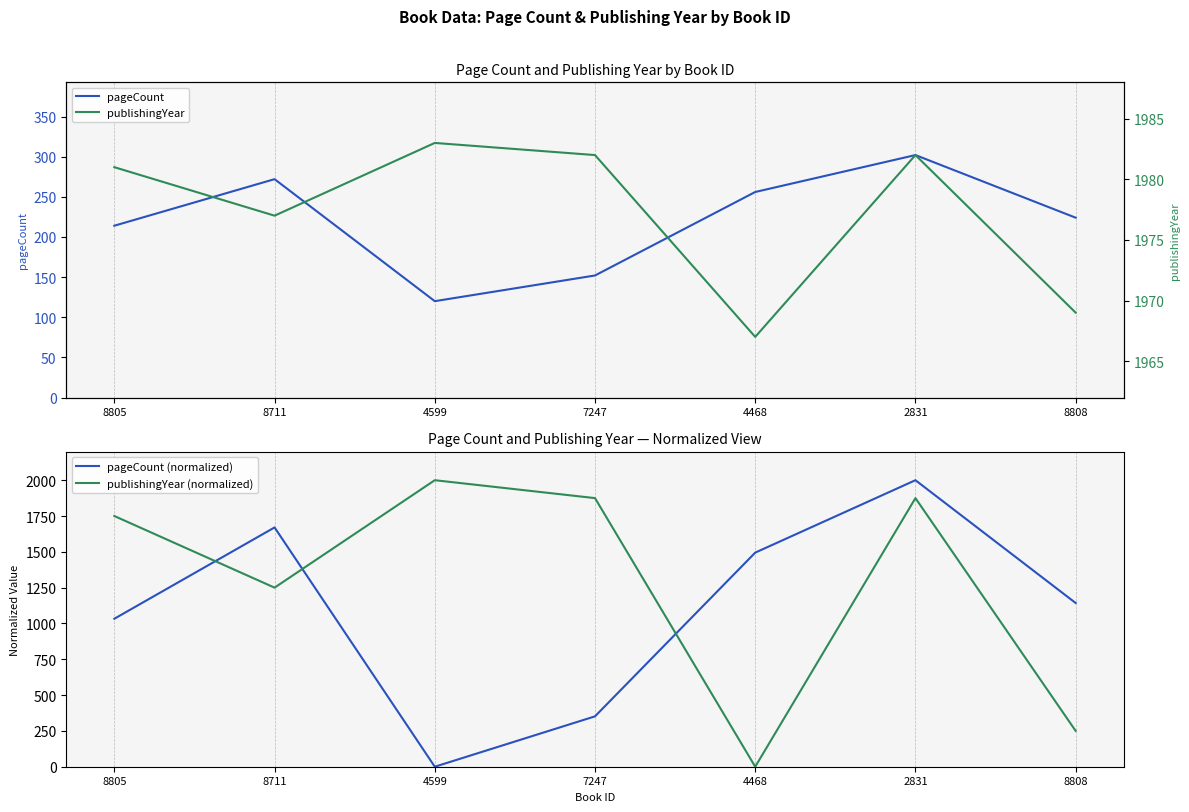

At which label is publishingYear (normalized) closest to 1000?

8711